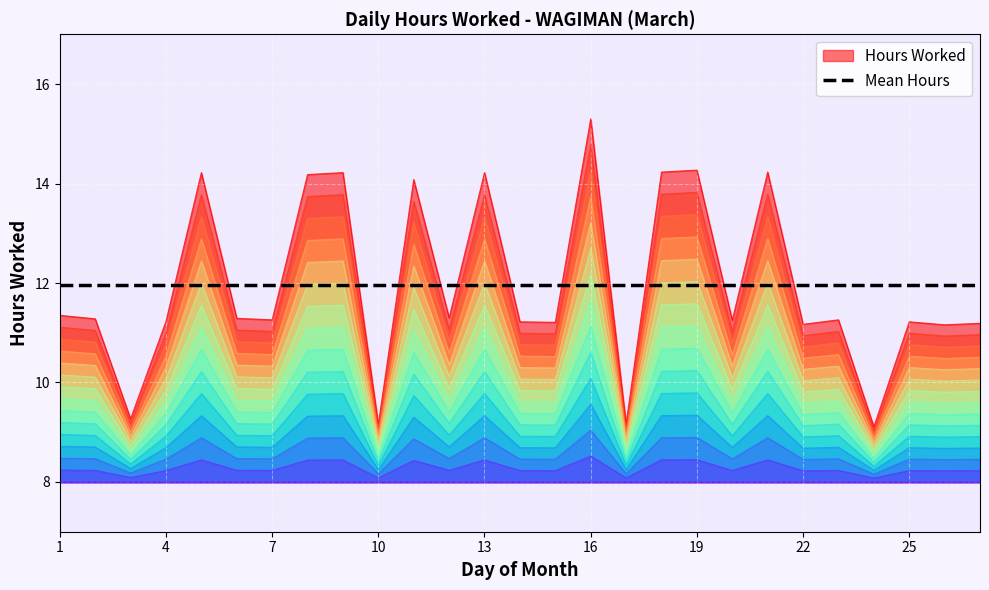

Reading left to right, extract all data points from this chart.

11.3	11.3	9.3	11.2	14.2	11.3	11.3	14.2	14.2	9.2	14.1	11.3	14.2	11.2	11.2	15.3	9.2	14.2	14.3	11.2	14.2	11.2	11.3	9.1	11.2	11.2	11.2